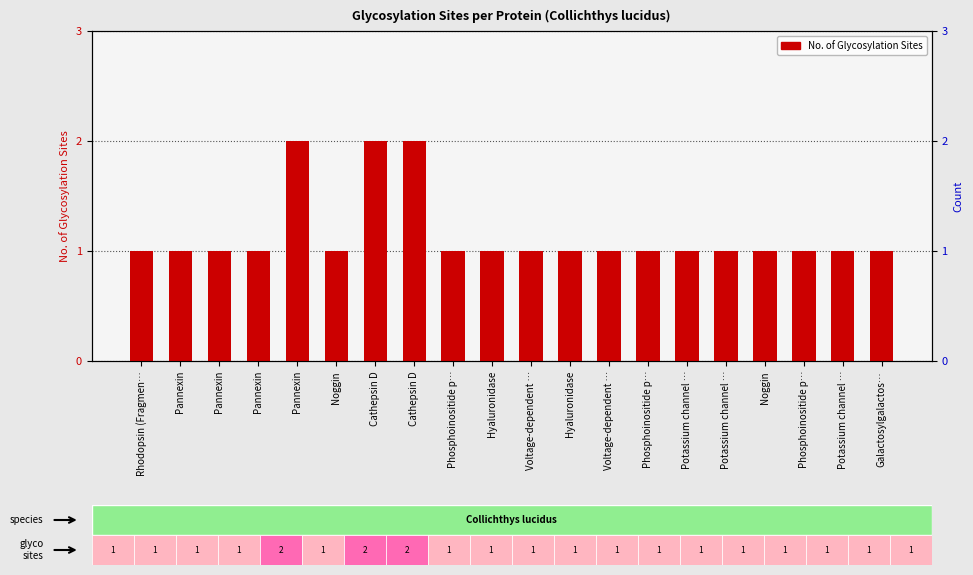

Reading left to right, what are all the values shown in this chart?

Rhodopsin (Fragmen…=1	Pannexin=1	Pannexin=1	Pannexin=1	Pannexin=2	Noggin=1	Cathepsin D=2	Cathepsin D=2	Phosphoinositide p…=1	Hyaluronidase=1	Voltage-dependent …=1	Hyaluronidase=1	Voltage-dependent …=1	Phosphoinositide p…=1	Potassium channel …=1	Potassium channel …=1	Noggin=1	Phosphoinositide p…=1	Potassium channel …=1	Galactosylgalactos…=1